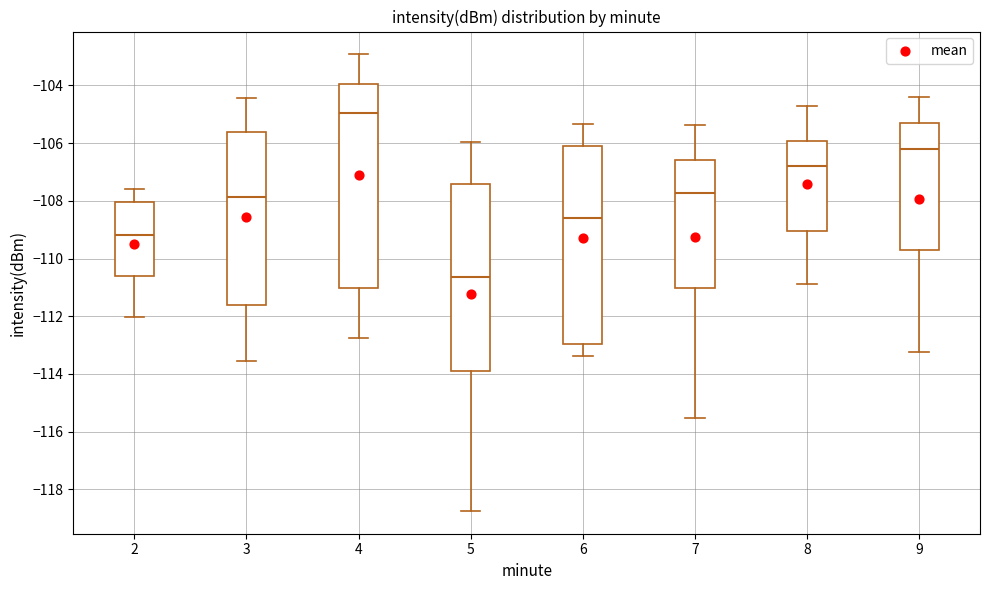

Reading left to right, transcribe this box plot: for each box, give where its median line is, the range the box spans, and where its two whiskers end, as read against the y-axis. The values are not printed on the chart, so give them approximately, as read against the axis.

2: median -109.2, box -110.6 to -108.0, whiskers -112.0 to -107.6
3: median -107.8, box -111.6 to -105.6, whiskers -113.6 to -104.4
4: median -105.0, box -111.0 to -104.0, whiskers -112.8 to -103.0
5: median -110.6, box -113.8 to -107.4, whiskers -118.8 to -106.0
6: median -108.6, box -113.0 to -106.2, whiskers -113.4 to -105.4
7: median -107.8, box -111.0 to -106.6, whiskers -115.6 to -105.4
8: median -106.8, box -109.0 to -106.0, whiskers -110.8 to -104.8
9: median -106.2, box -109.8 to -105.4, whiskers -113.2 to -104.4